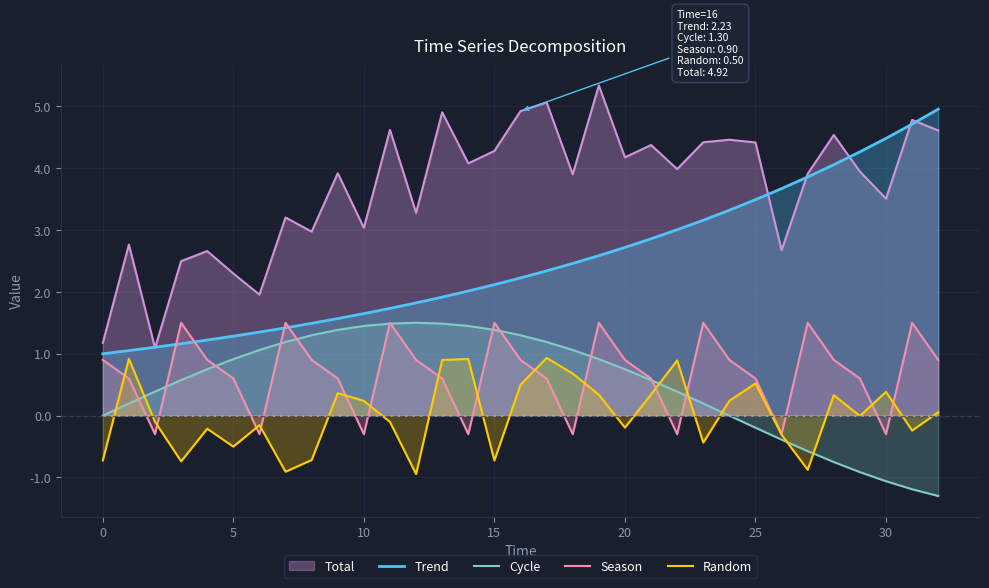

At 15, list the series in order from smallest to largest.

Random, Cycle, Season, Trend, Total